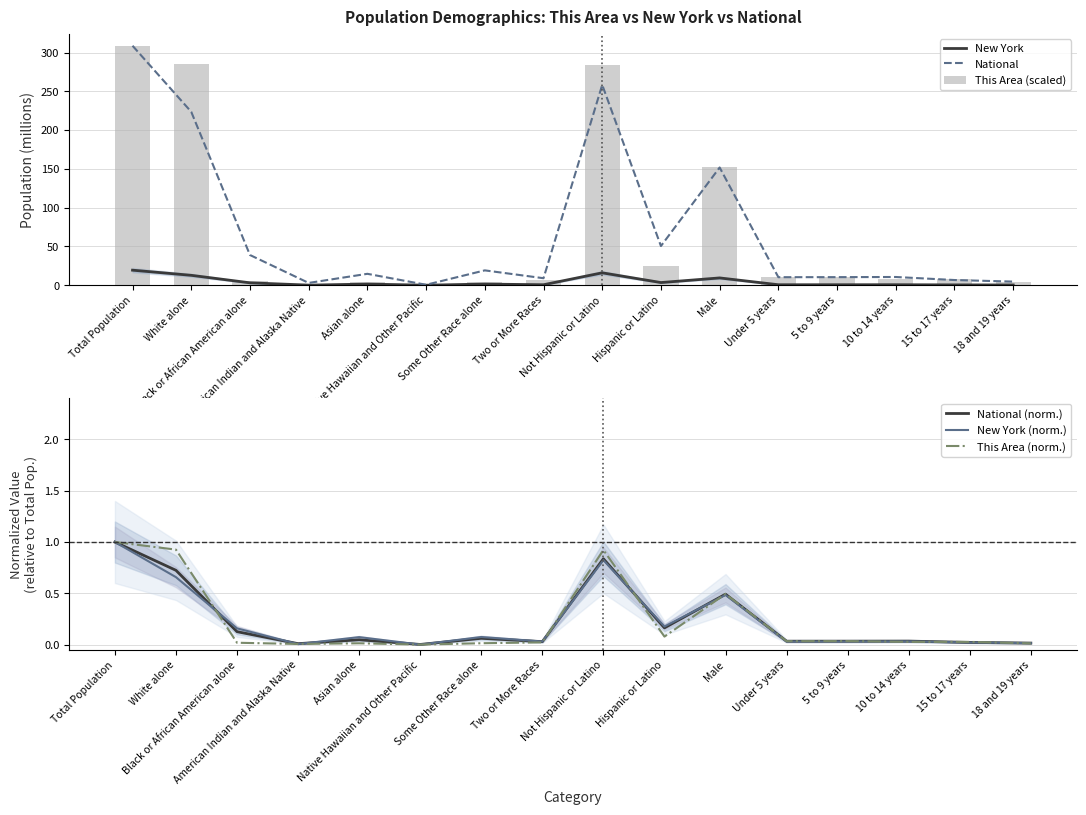

How many categories are shown in the chart?

16